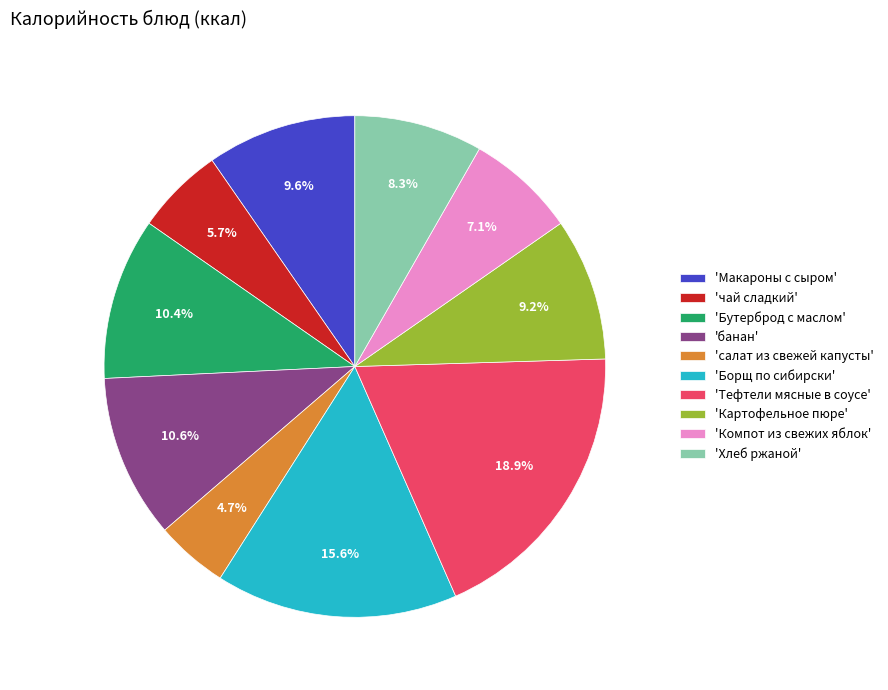

Which category has the smallest portion of the pie?

'салат из свежей капусты'